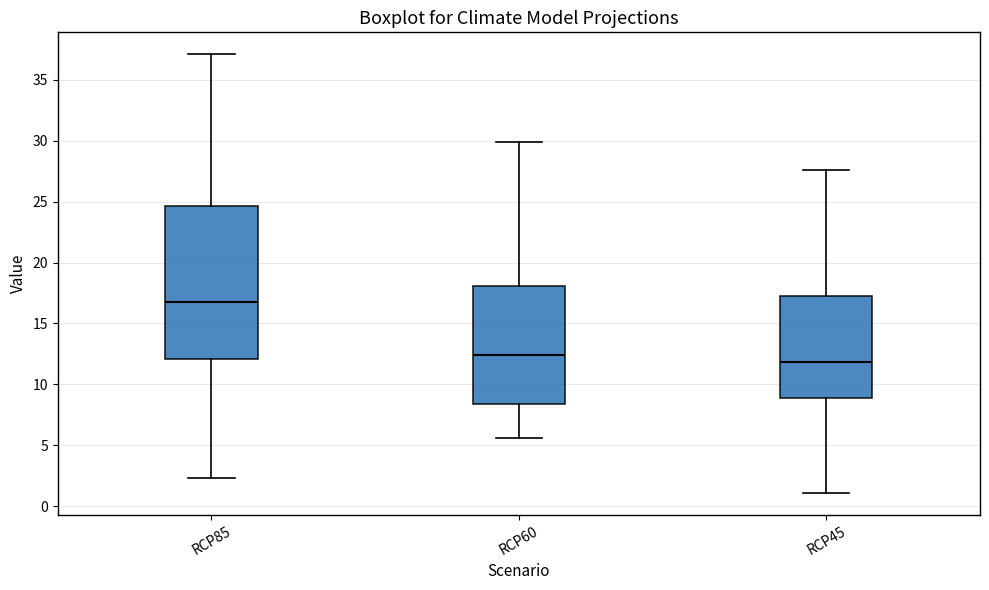

Which box's median line is the lowest?

RCP45